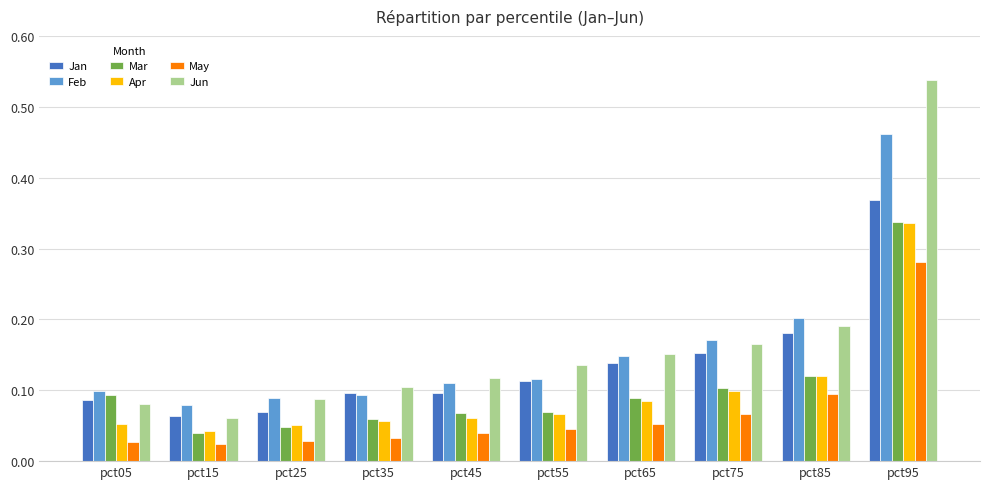

Which series has the largest range (max minus min)?

Jun